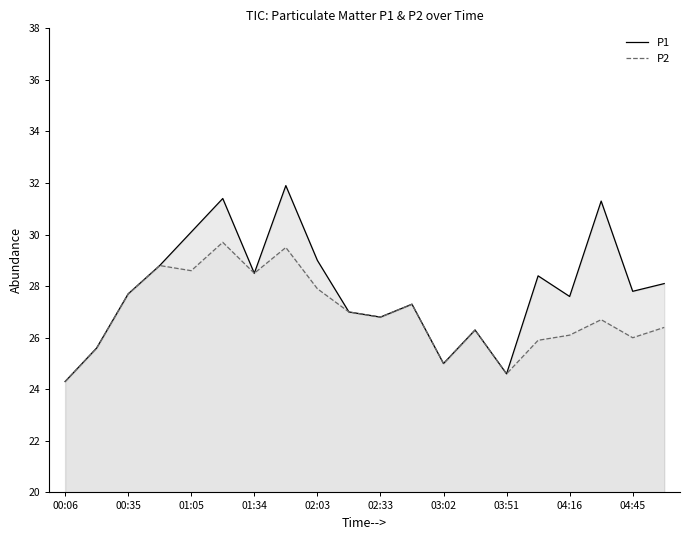

True or false: P1 has a value of 16.6 at 03:51.

False